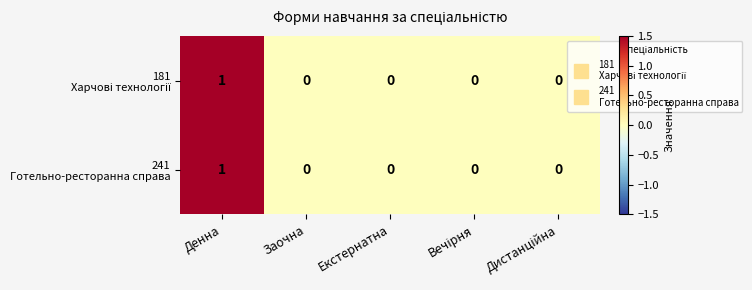

At which category is the sum across all series the highest?

Денна